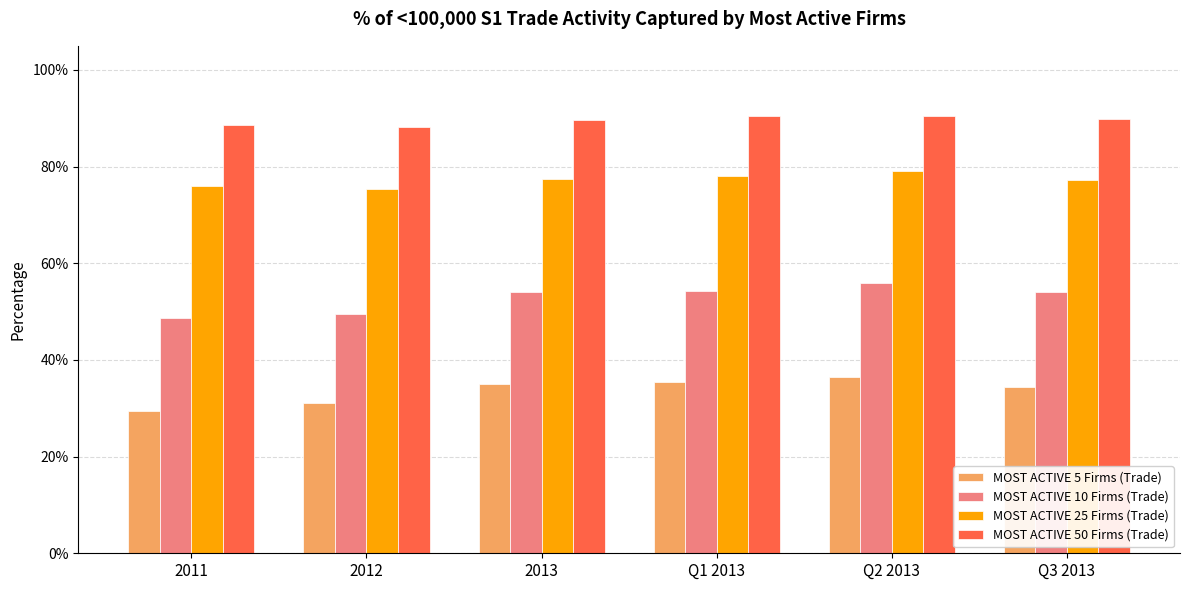

What is the value of the MOST ACTIVE 25 Firms (Trade) bar at the 4th from the left?

0.8